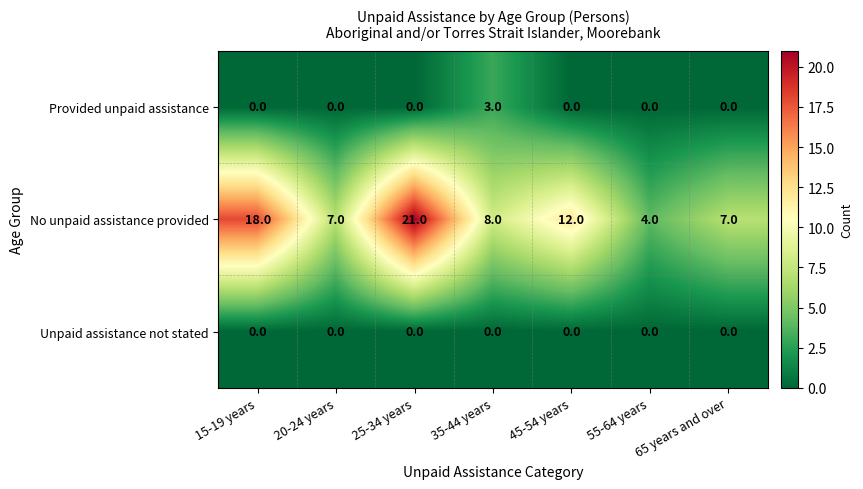

Between 15-19 years and 20-24 years, which series saw the biggest shift?

No unpaid assistance provided